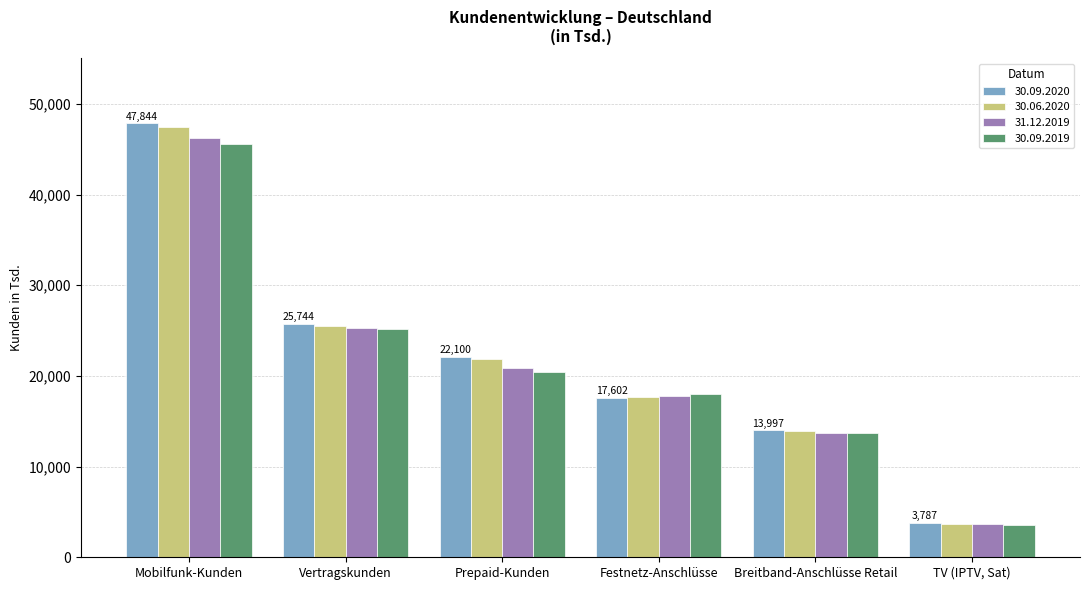

The 30.06.2020 series shows 1658 at TV (IPTV, Sat). True or false?

False